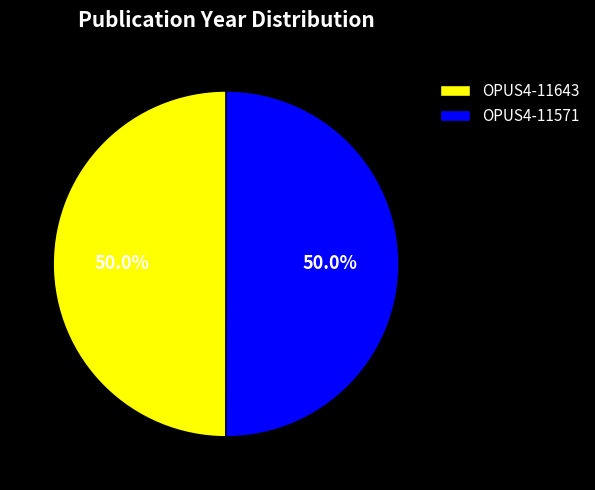

How many slices are in this pie chart?

2